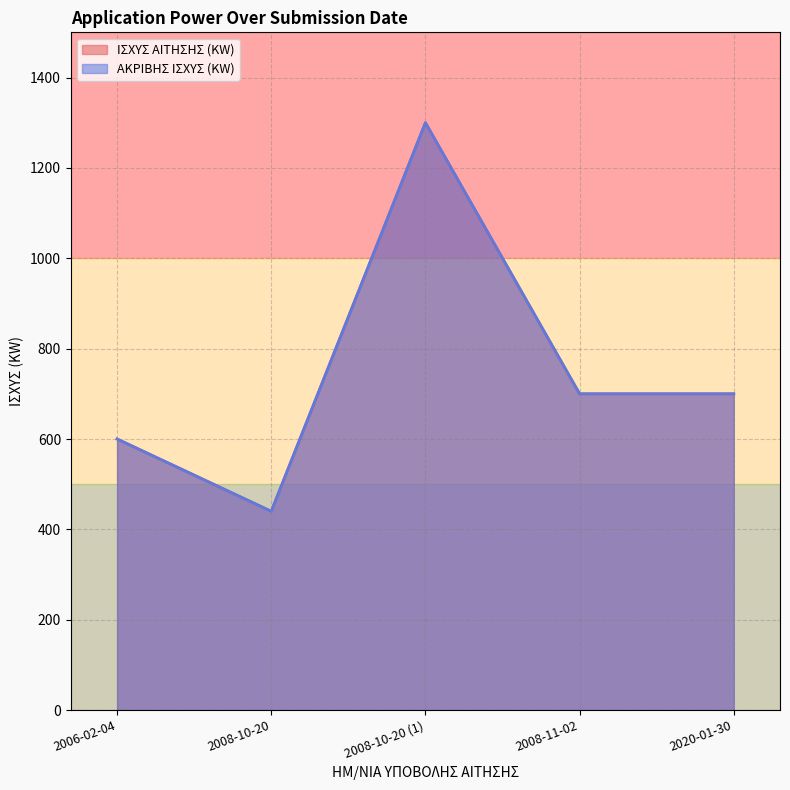

List the series in order of their peak value, lowest first.

ΙΣΧΥΣ ΑΙΤΗΣΗΣ (KW), ΑΚΡΙΒΗΣ ΙΣΧΥΣ (KW)